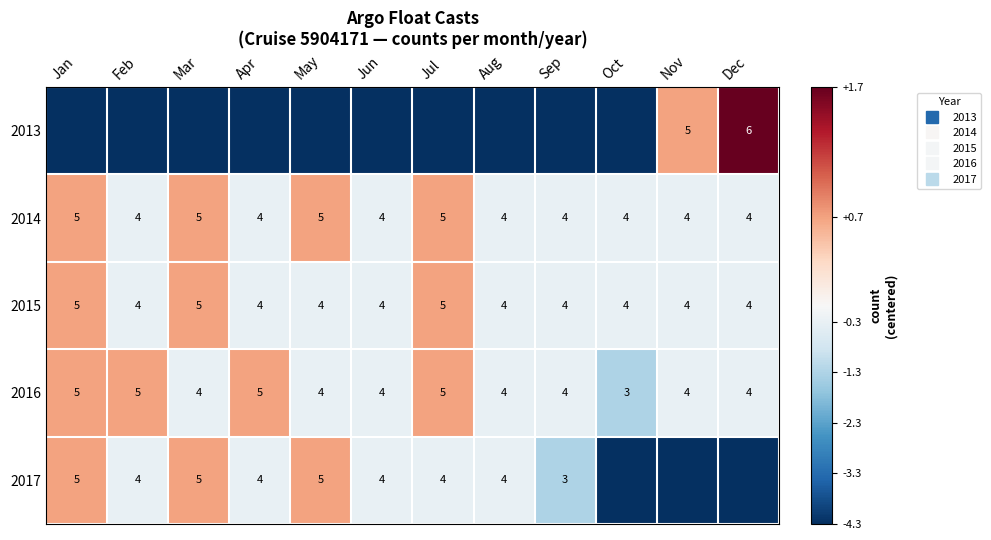

Which category has the highest value across all series?

Dec